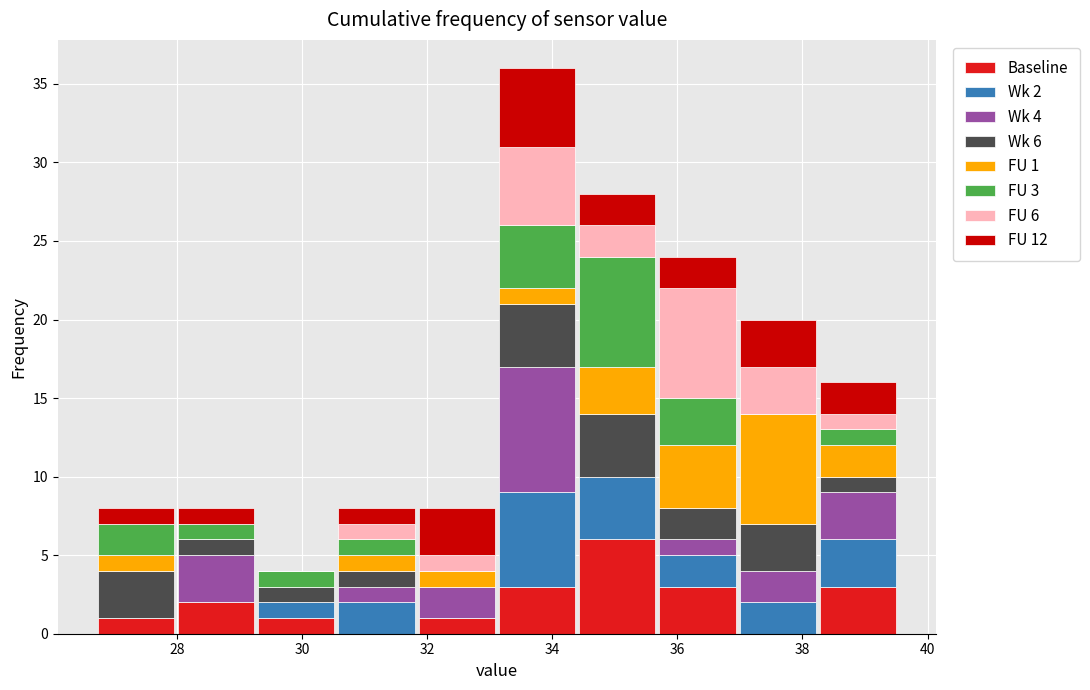

Which range on the x-axis has the tallest stacked bar (by total height)?

33.2 to 34.4